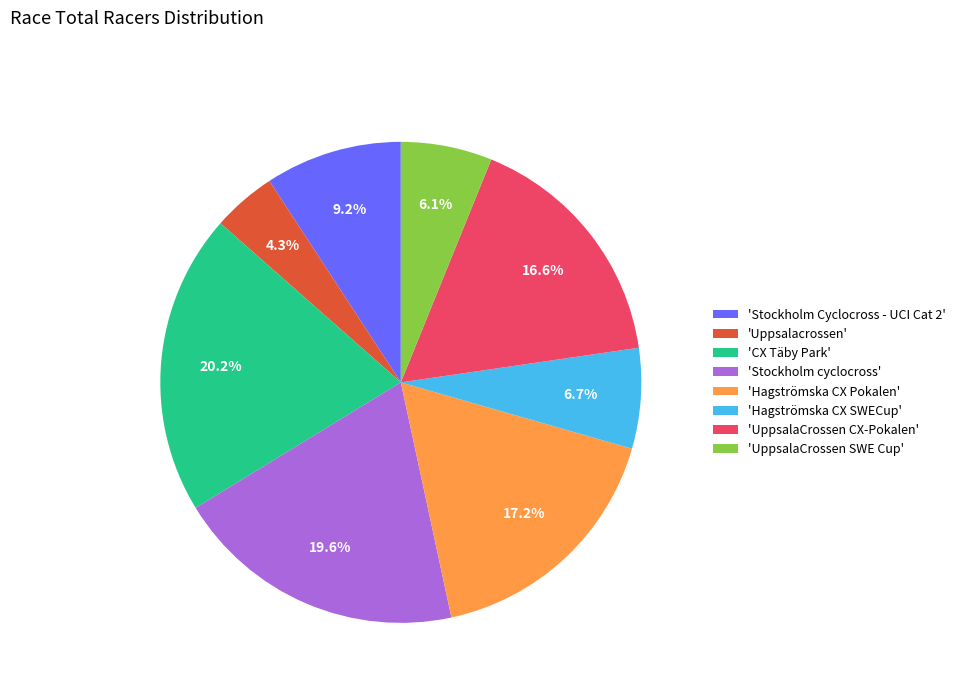

Rank the categories by value from highest to lowest.

'CX Täby Park', 'Stockholm cyclocross', 'Hagströmska CX Pokalen', 'UppsalaCrossen CX-Pokalen', 'Stockholm Cyclocross - UCI Cat 2', 'Hagströmska CX SWECup', 'UppsalaCrossen SWE Cup', 'Uppsalacrossen'